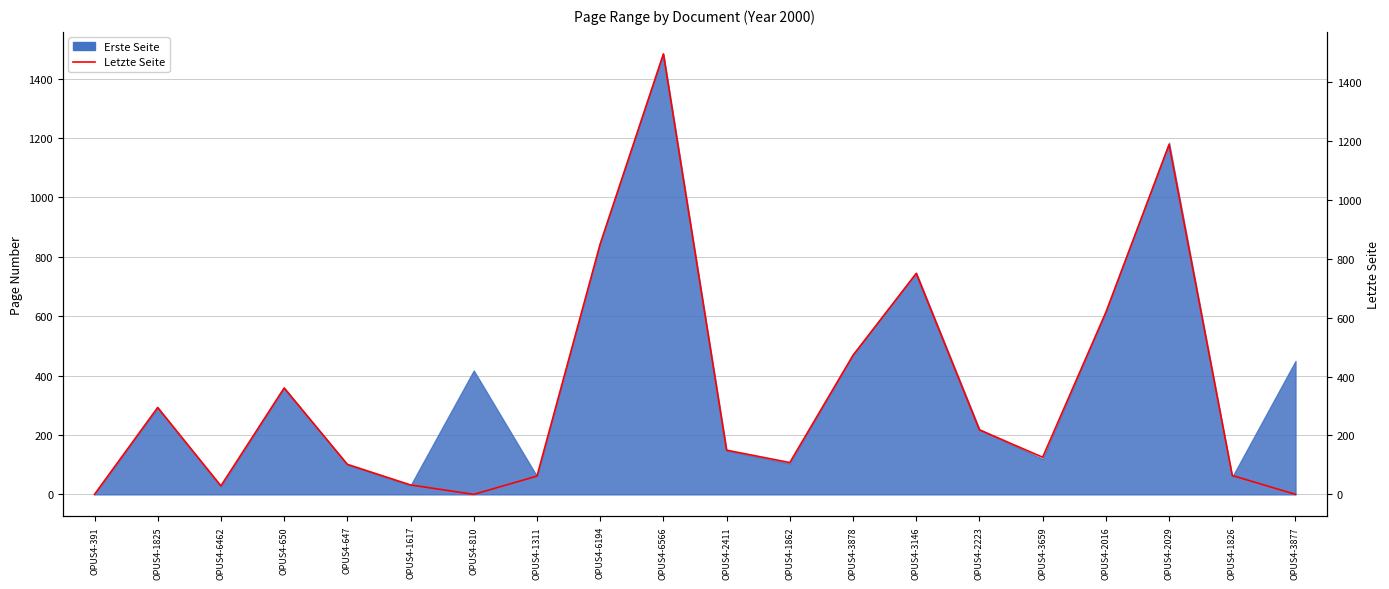

Is it true that the value at OPUS4-6194 is 850?

True